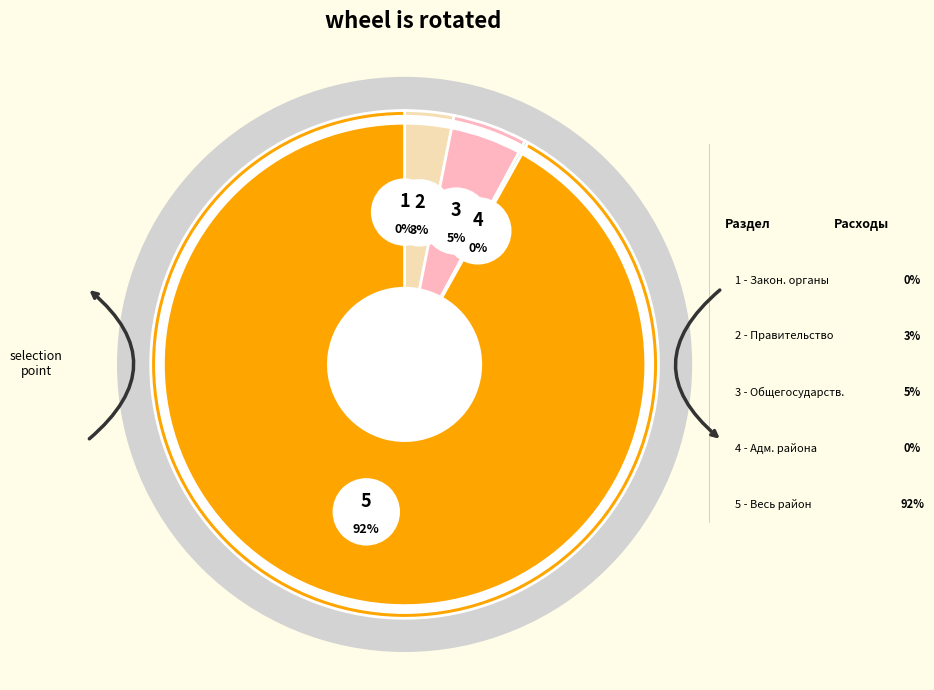

To the nearest percent, what is the combined percentage of 1 and 5?

92%